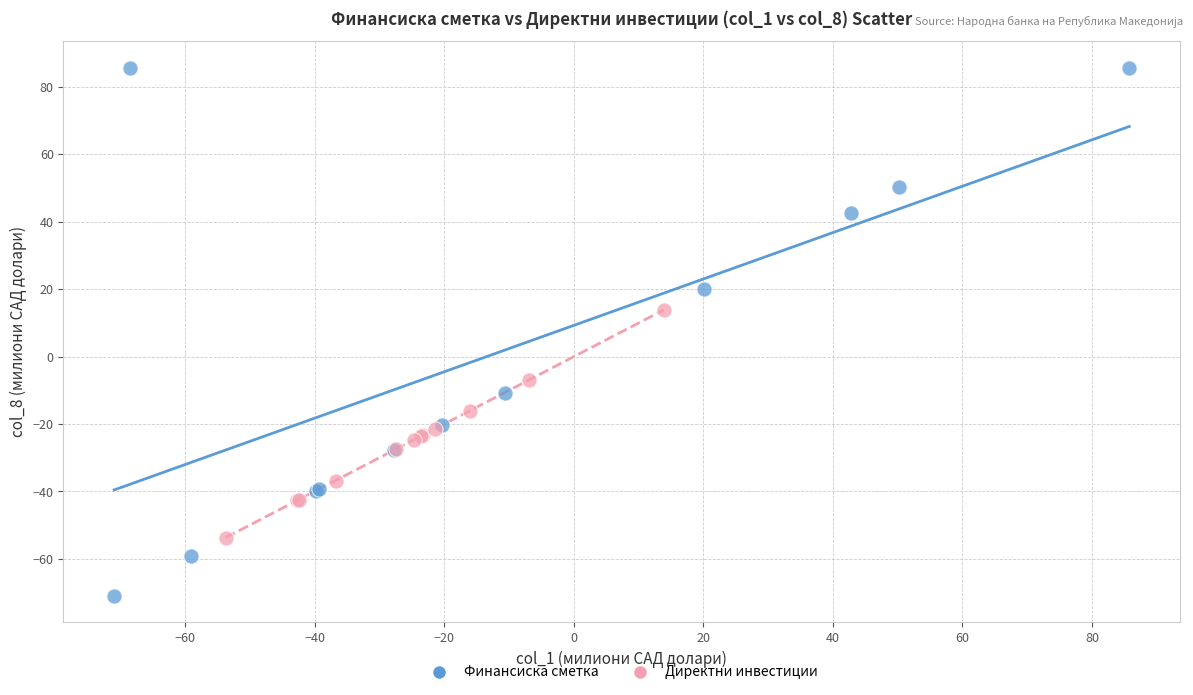

Which series contains the highest Y value?

Финансиска сметка